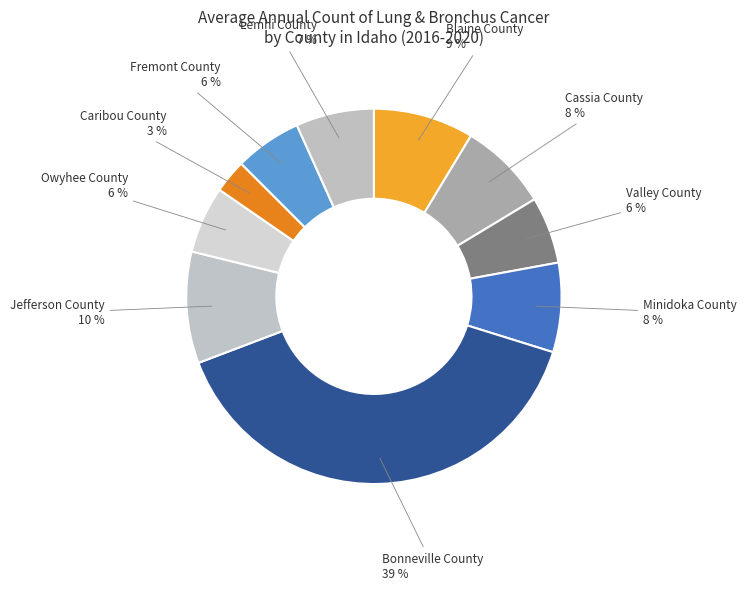

The Caribou County slice represents 13% of the pie. True or false?

False